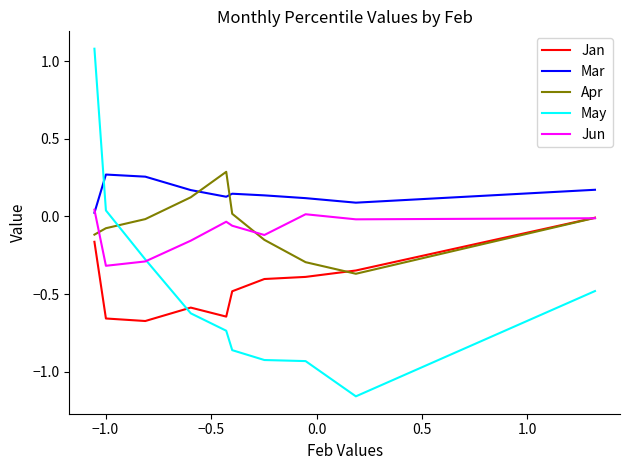

Which series has the largest total across all categories?

Mar